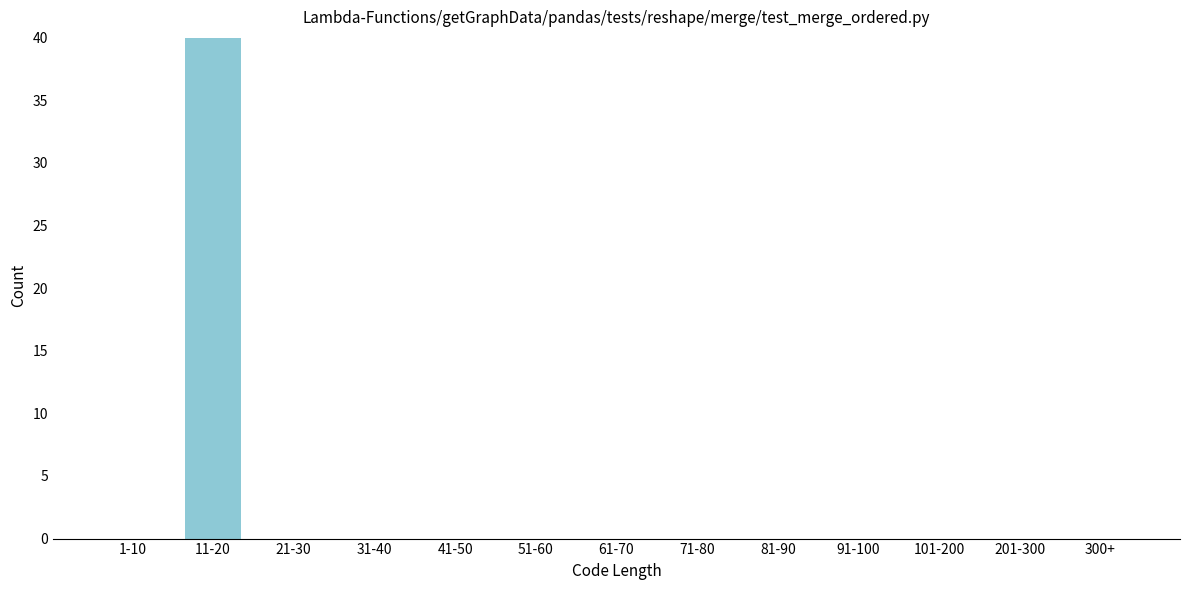

Reading right to left, extract all data points from this chart.

300+=0	201-300=0	101-200=0	91-100=0	81-90=0	71-80=0	61-70=0	51-60=0	41-50=0	31-40=0	21-30=0	11-20=40	1-10=0